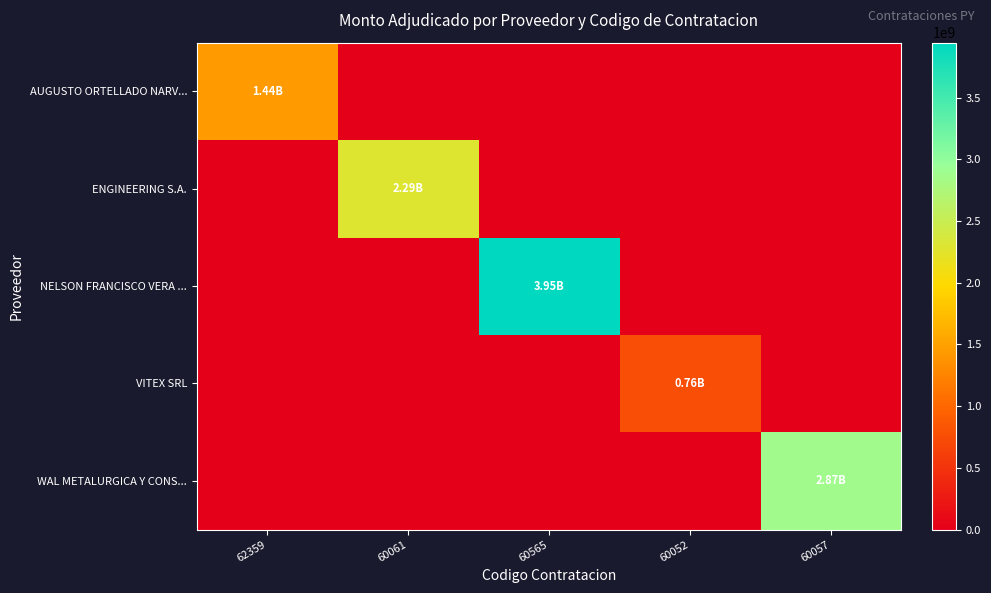

What is the maximum value shown in the chart?

3945920000